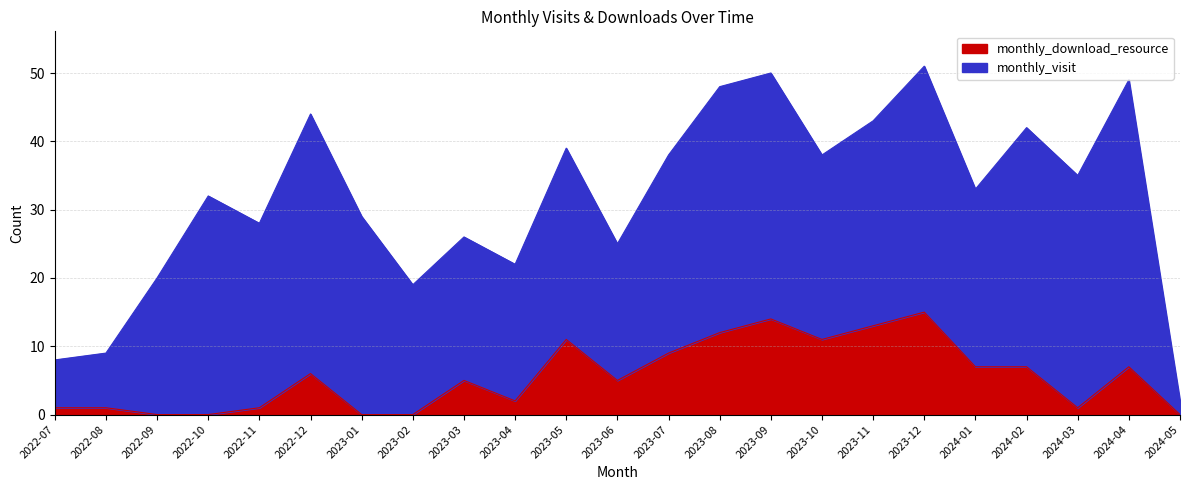

Approximately how many times larger is the value at 2023-06 compared to 2024-02?

0.7